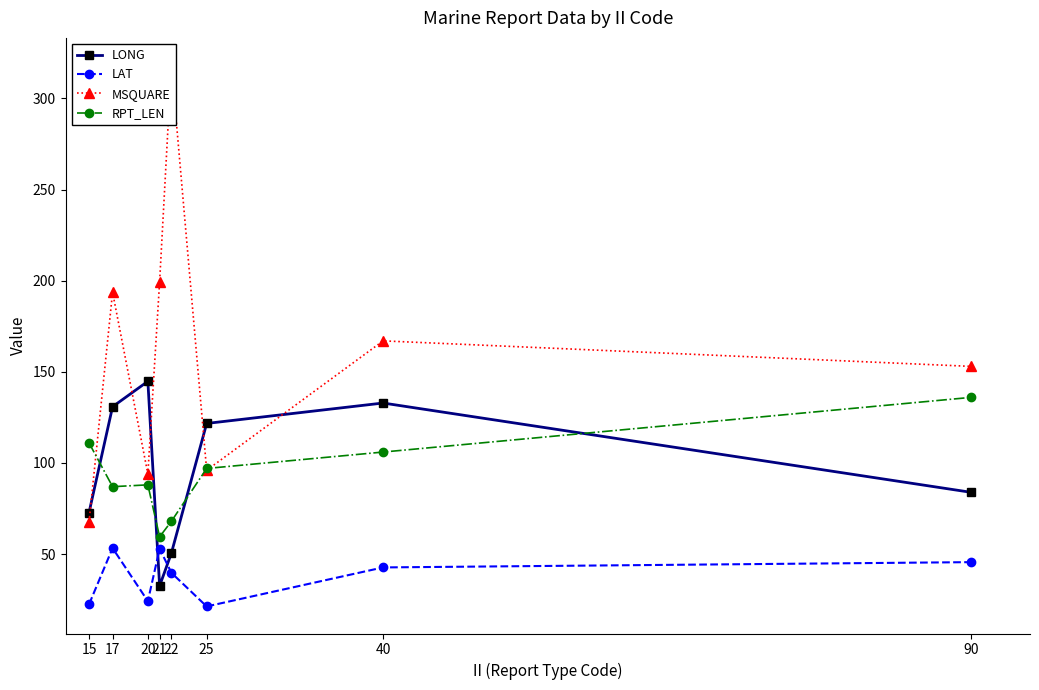

True or false: LAT and RPT_LEN cross at least once.

False